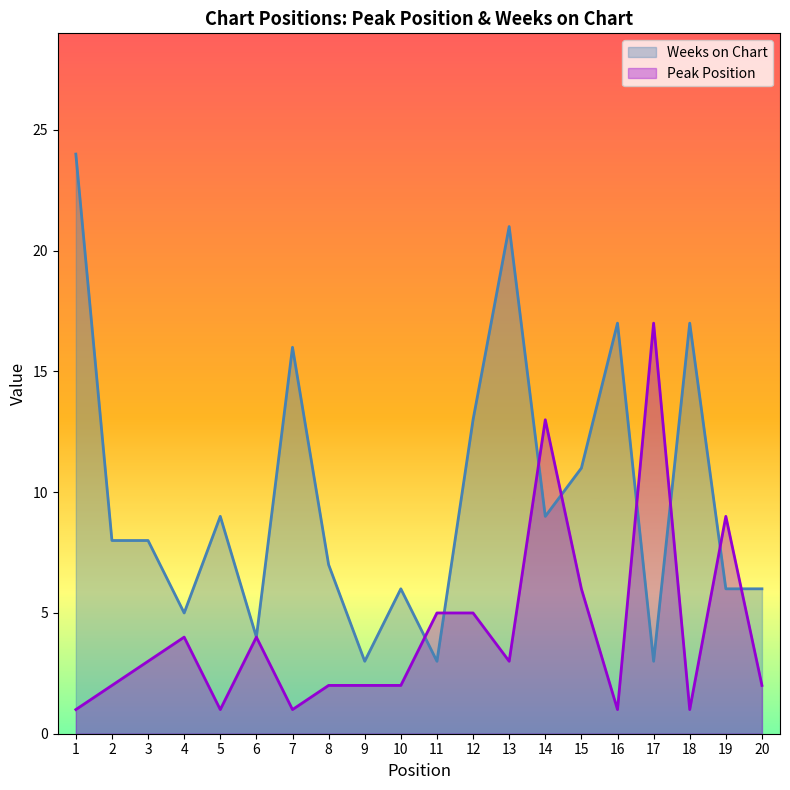

Reading left to right, list all the values displayed in this chart.

Peak Position: 1	2	3	4	1	4	1	2	2	2	5	5	3	13	6	1	17	1	9	2
Weeks on Chart: 24	8	8	5	9	4	16	7	3	6	3	13	21	9	11	17	3	17	6	6